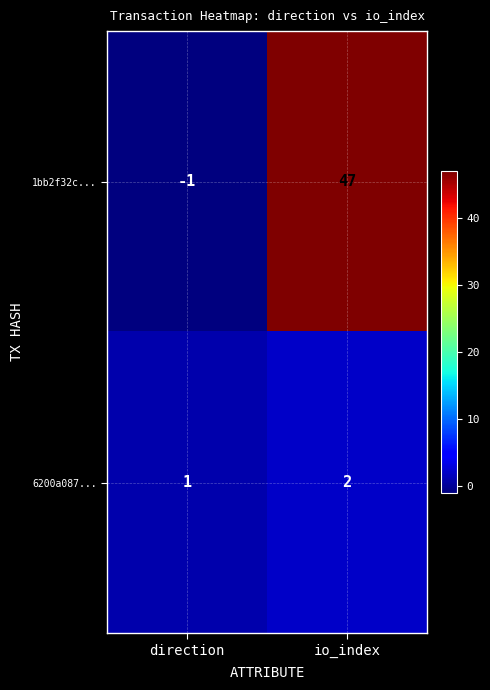

Count the number of categories in the chart.

2